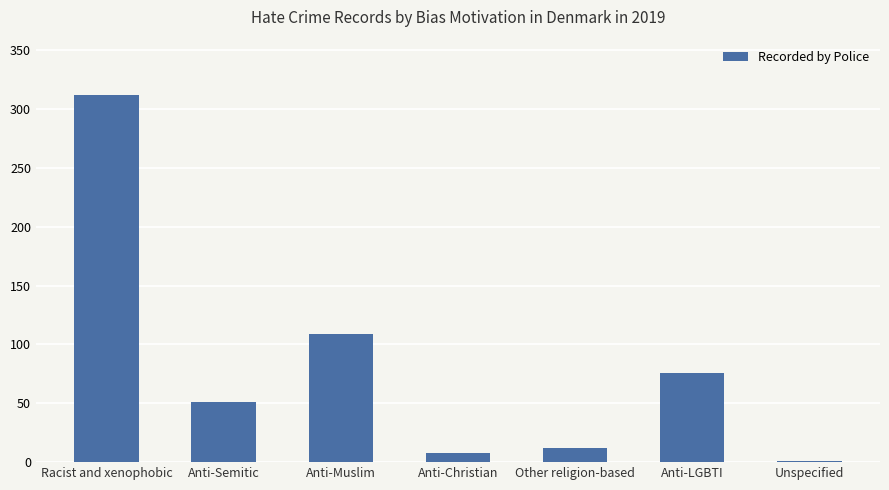

Approximately how many times larger is the value at Racist and xenophobic compared to Other religion-based?

26.0